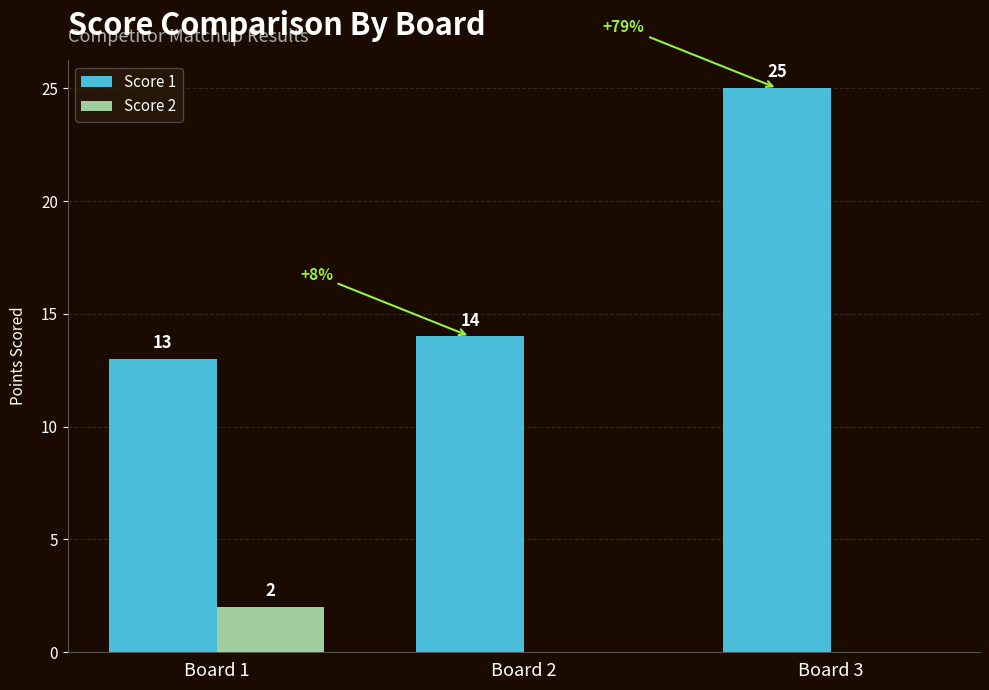

Does the chart contain stacked bars?

No